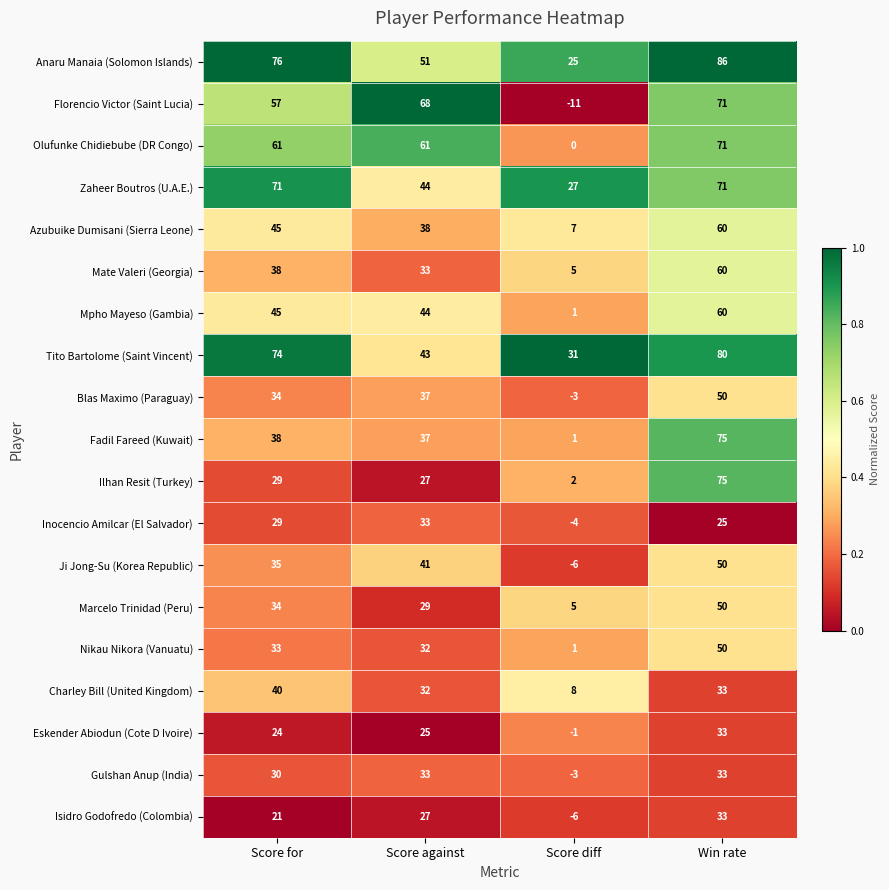

Which series has the largest range (max minus min)?

Florencio Victor (Saint Lucia)